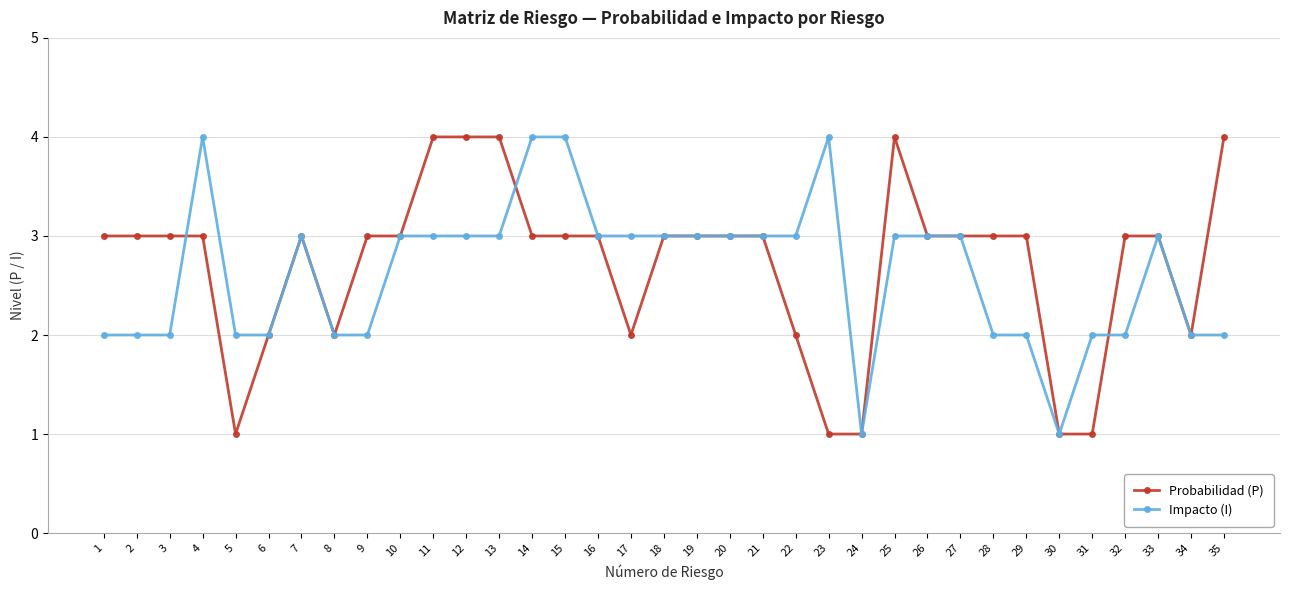

At 25, list the series in order from largest to smallest.

Probabilidad (P), Impacto (I)